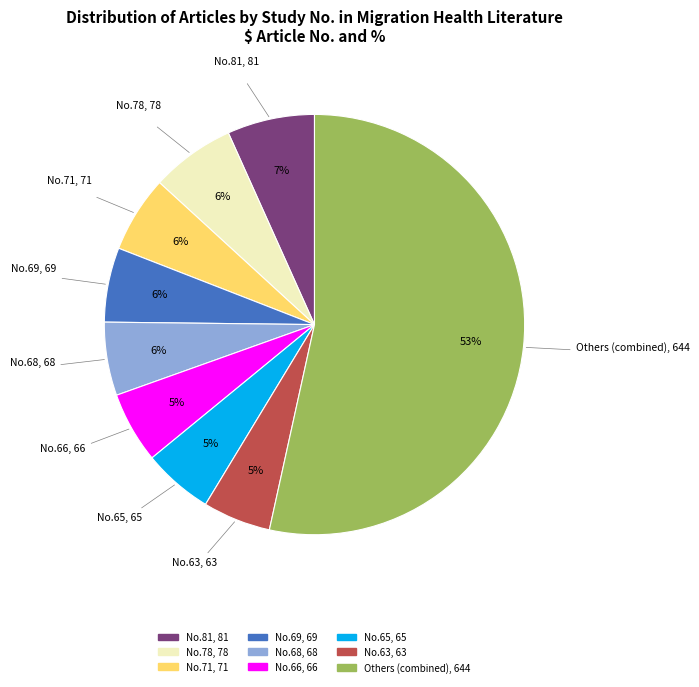

Does any single category account for the majority?

Yes